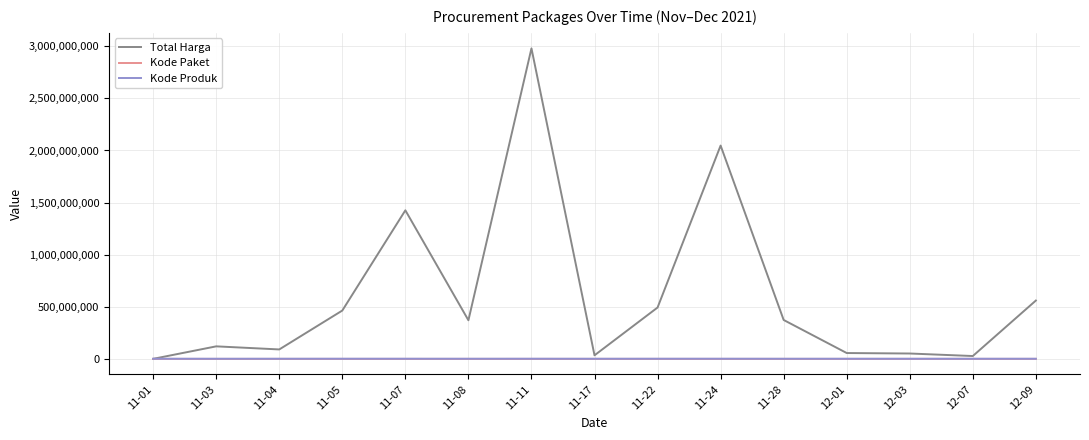

At which label is Total Harga closest to 1490143420?

11-07